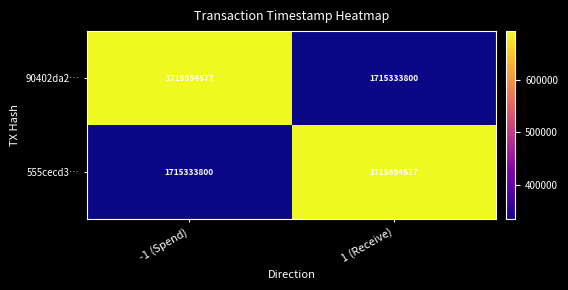

Is it true that 555cecd3… equals 1715333800 at -1 (Spend)?

True